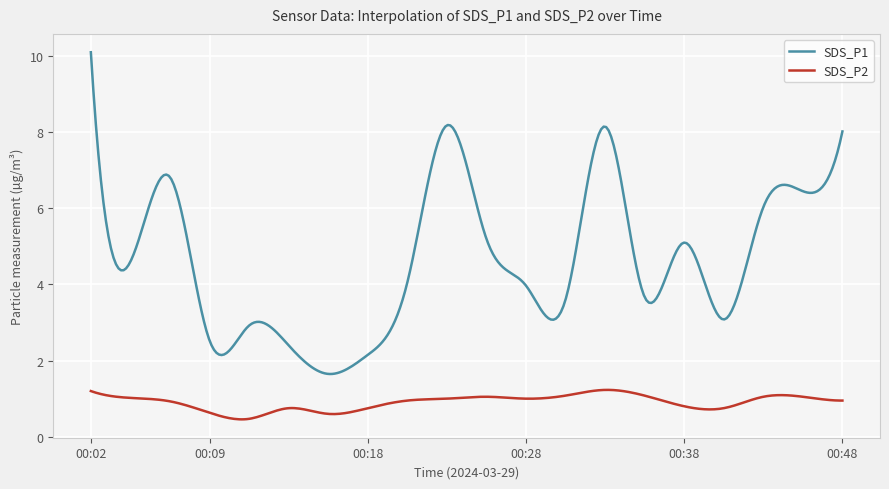

What is the difference between the maximum and minimum values in the SDS_P1 series?

8.5